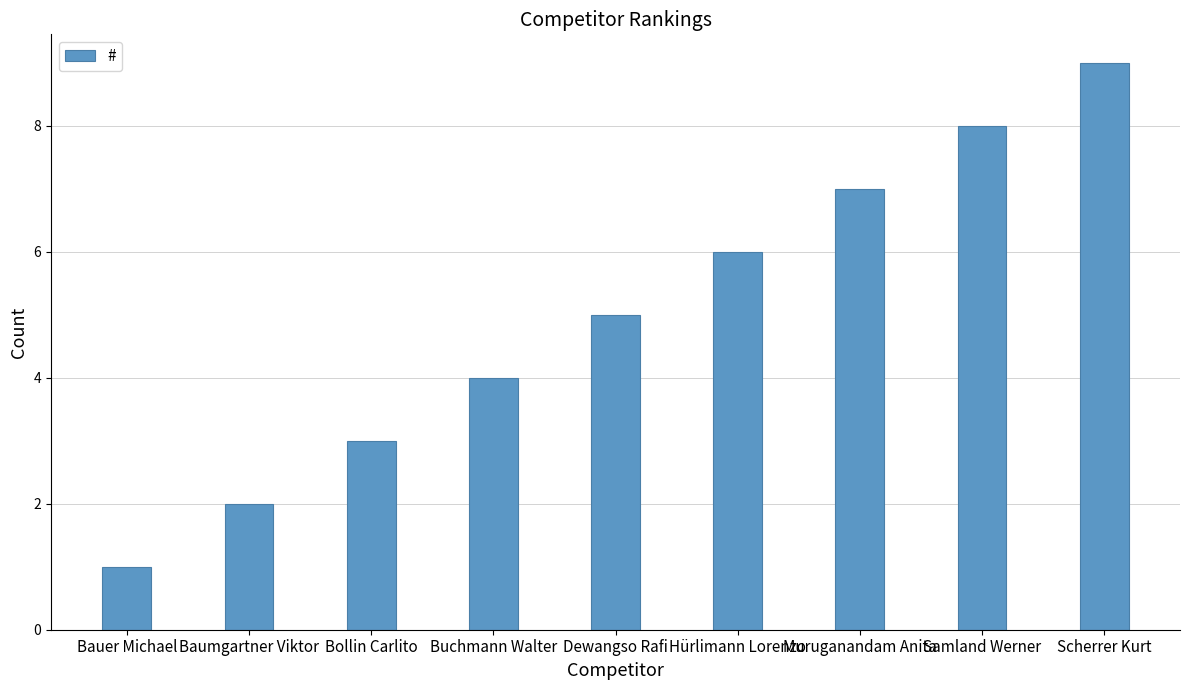

Read the value at Samland Werner.

8